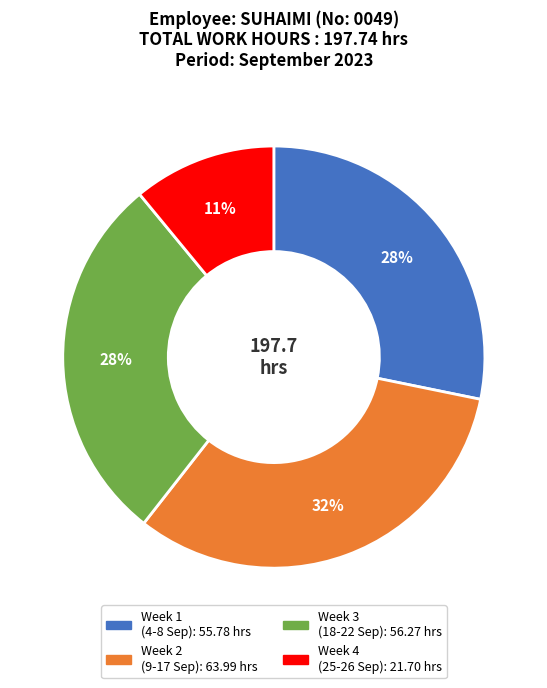

To the nearest percent, what is the difference between the largest and smallest slice percentages?

21%